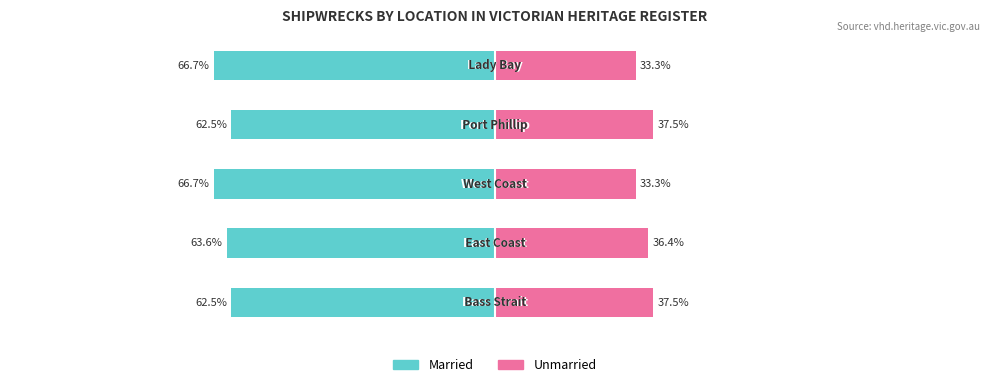

How many Married values are between -66 and -62?

3